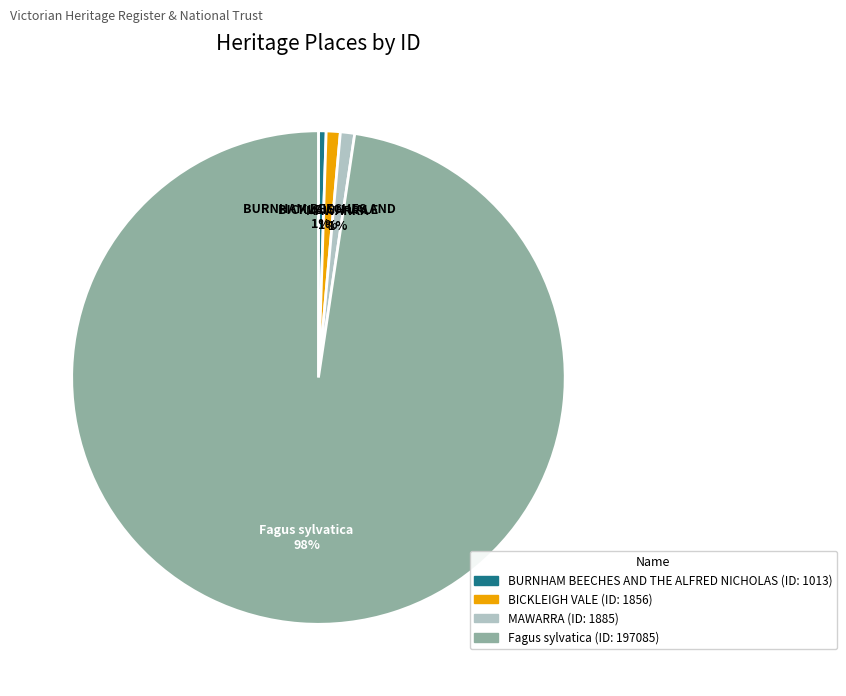

To the nearest percent, what is the average slice percentage?

25%